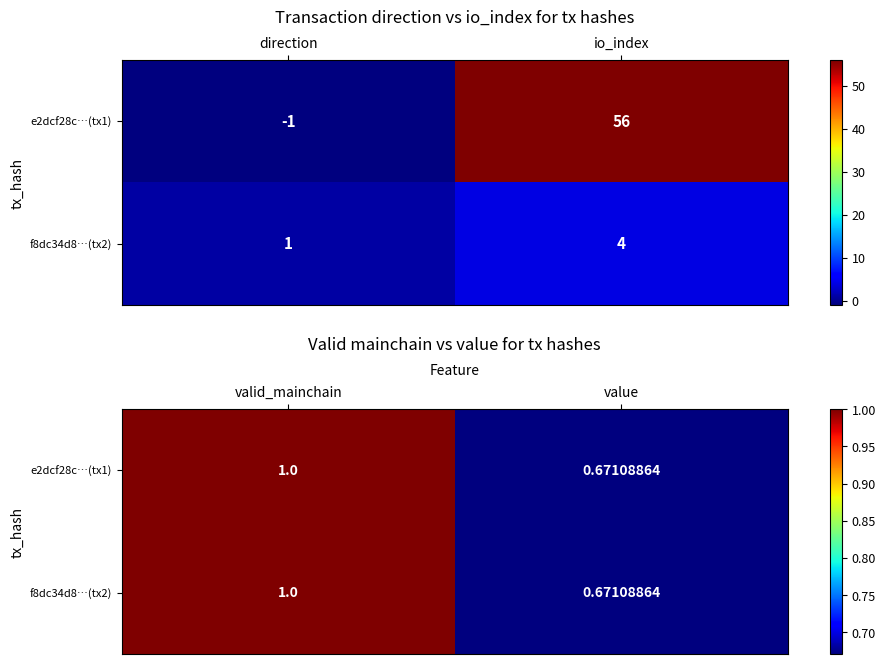

What is the sum of all f8dc34d8…(tx2) values?

1.7